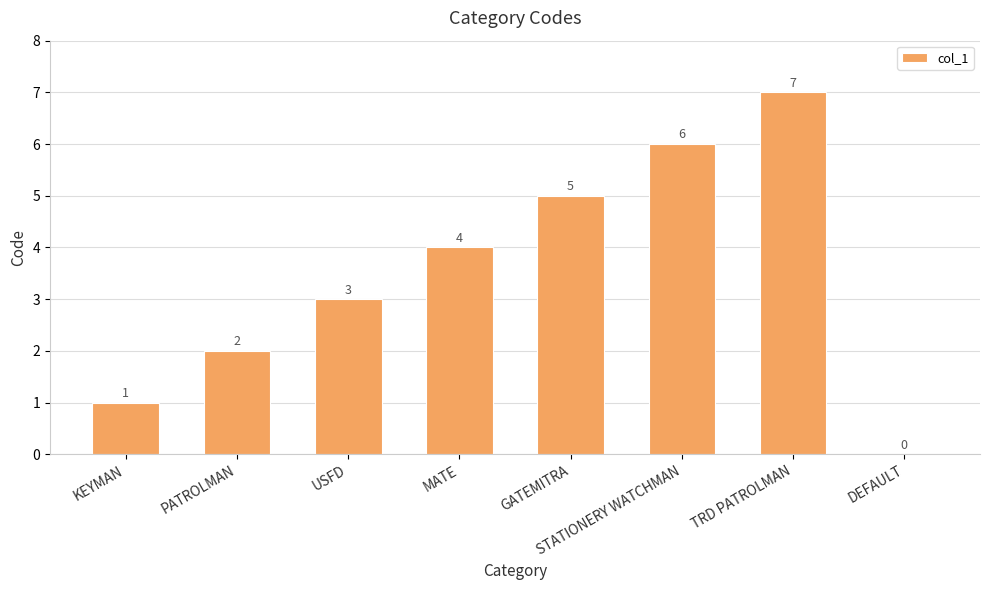

Where is the data nearest to the value 3?

USFD